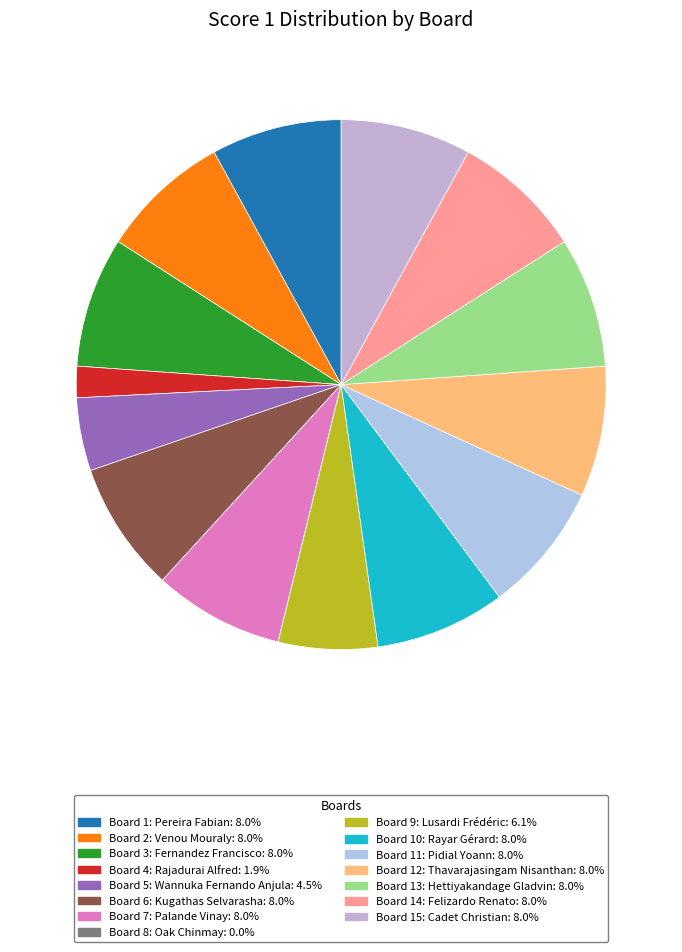

Is it true that Board 2: Venou Mouraly is 8% of the pie?

True